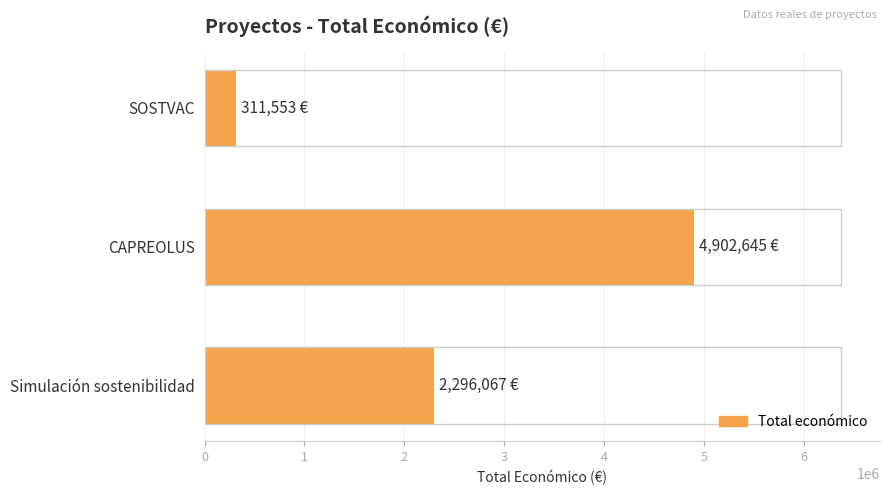

What is the change in value from CAPREOLUS to Simulación sostenibilidad?

-2606578